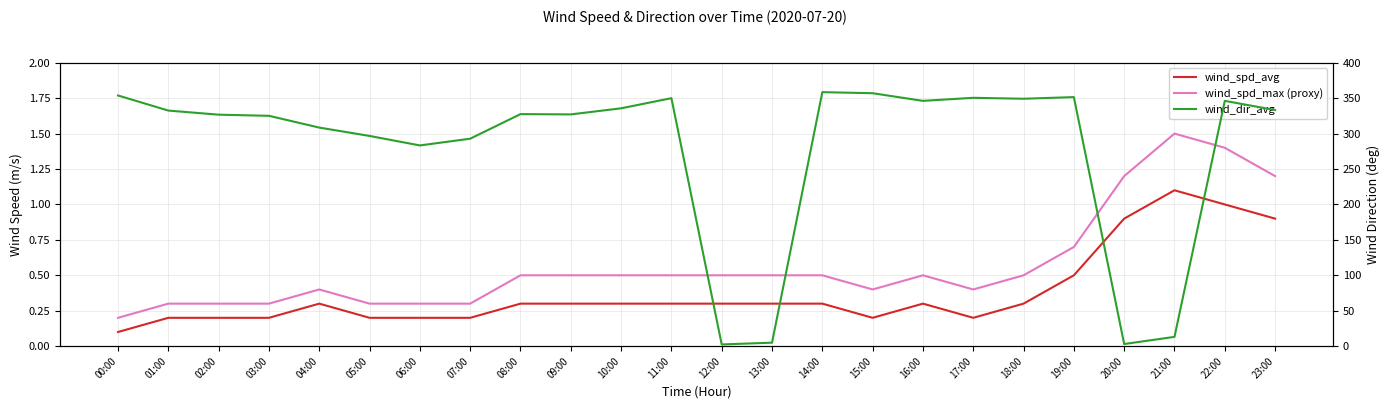

The value of wind_dir_avg at 15:00 is 357.0. True or false?

True